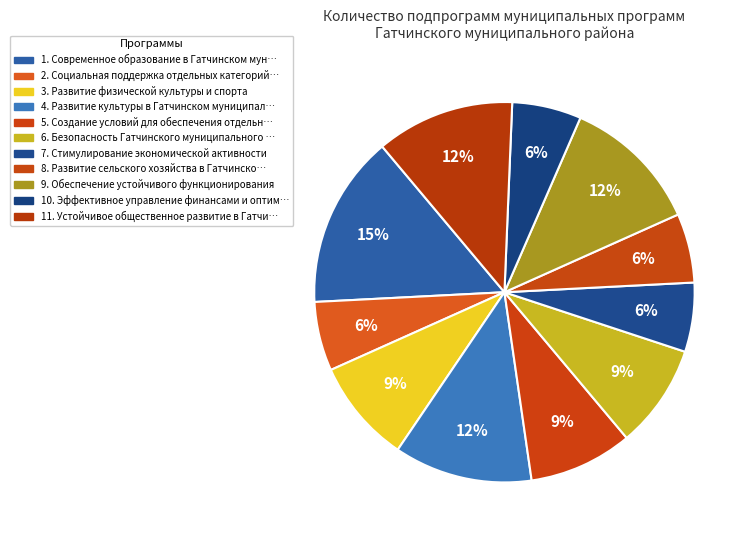

Count the number of slices in the pie.

11